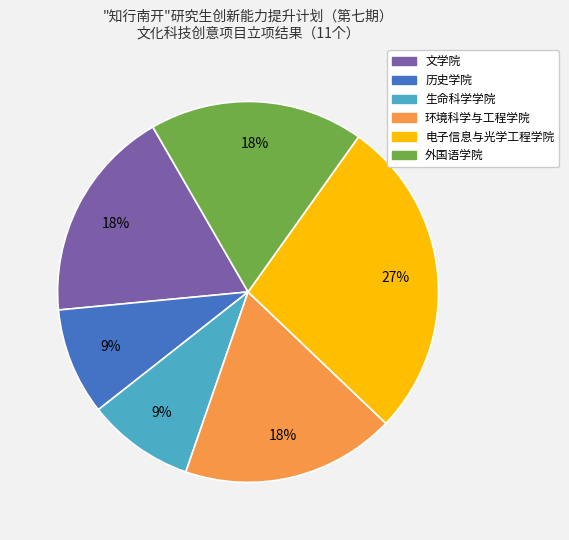

Which has a higher value, 环境科学与工程学院 or 电子信息与光学工程学院?

电子信息与光学工程学院